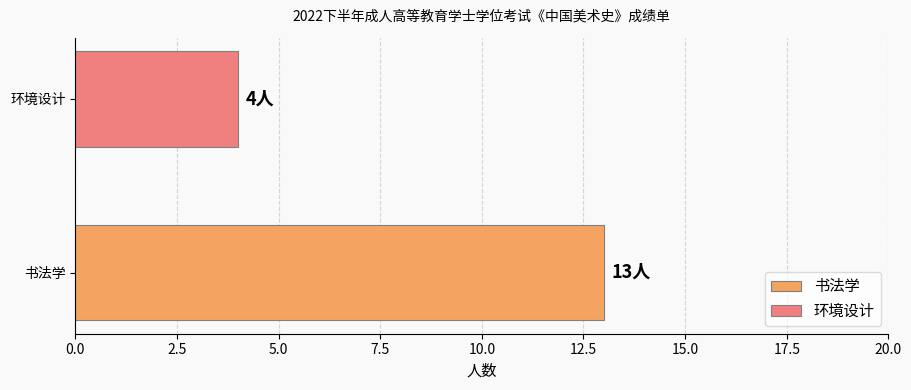

Count the number of data series in this chart.

2